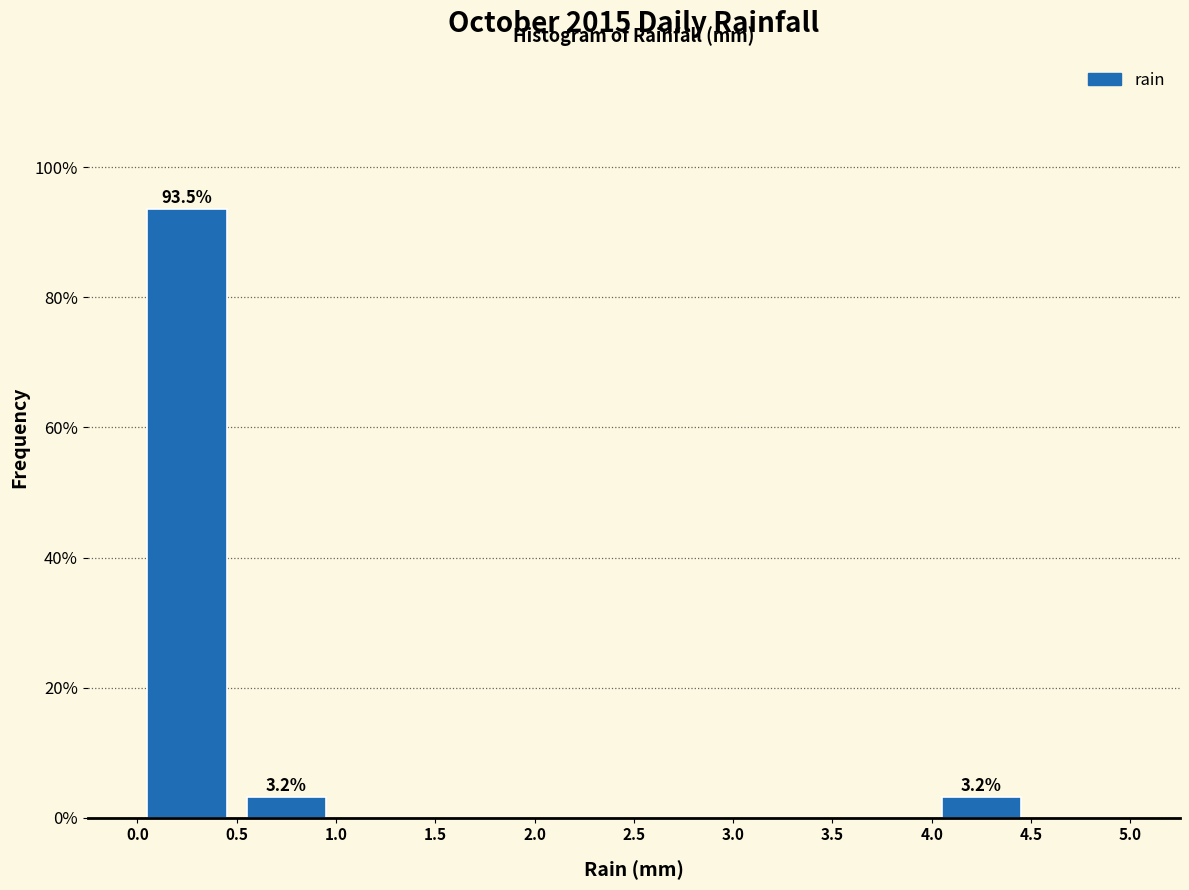

Over which range of the x-axis is the bar tallest?

0.0 to 0.5